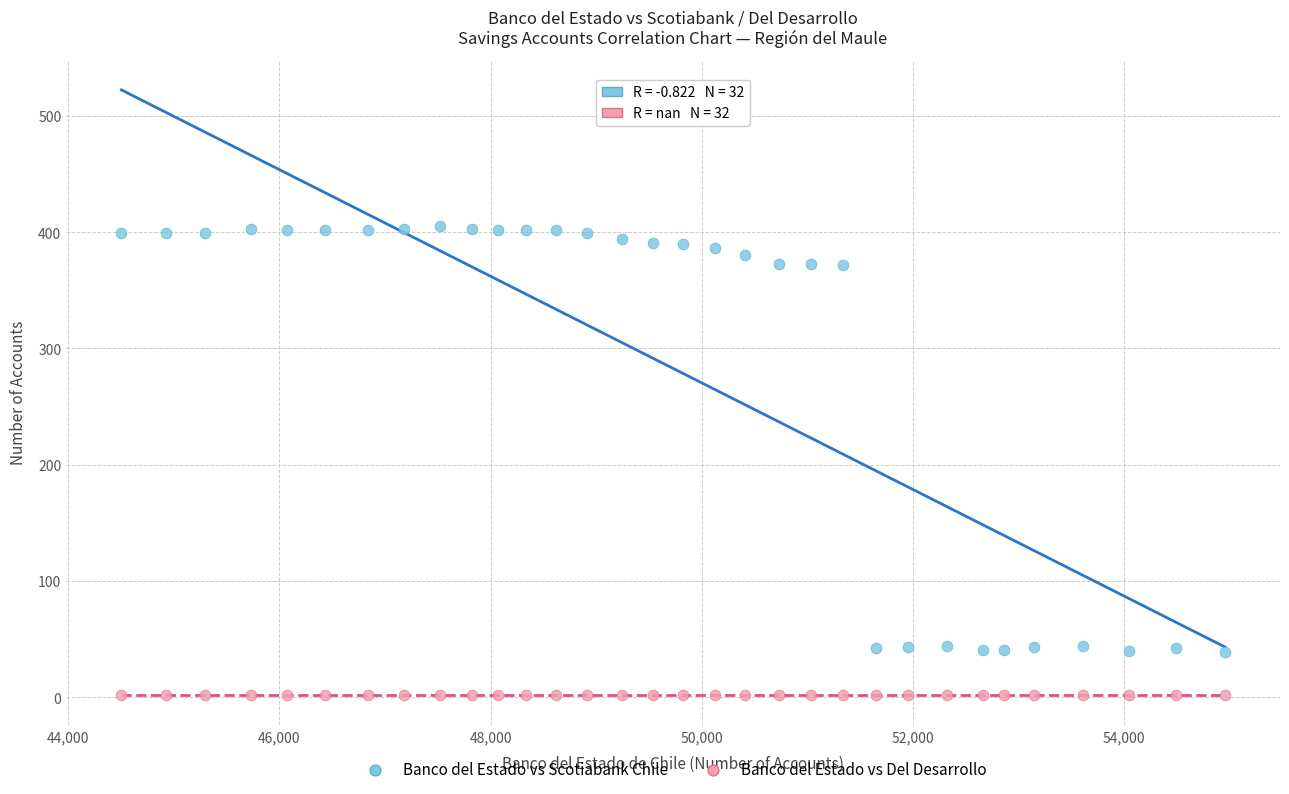

What are all the series names shown in the legend?

Banco del Estado vs Scotiabank Chile, Banco del Estado vs Del Desarrollo